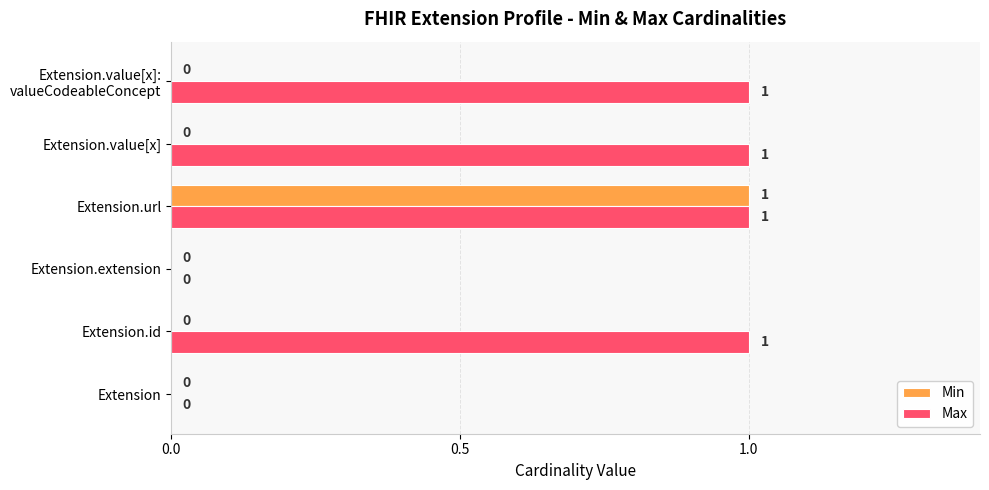

What is the greatest value displayed?

1